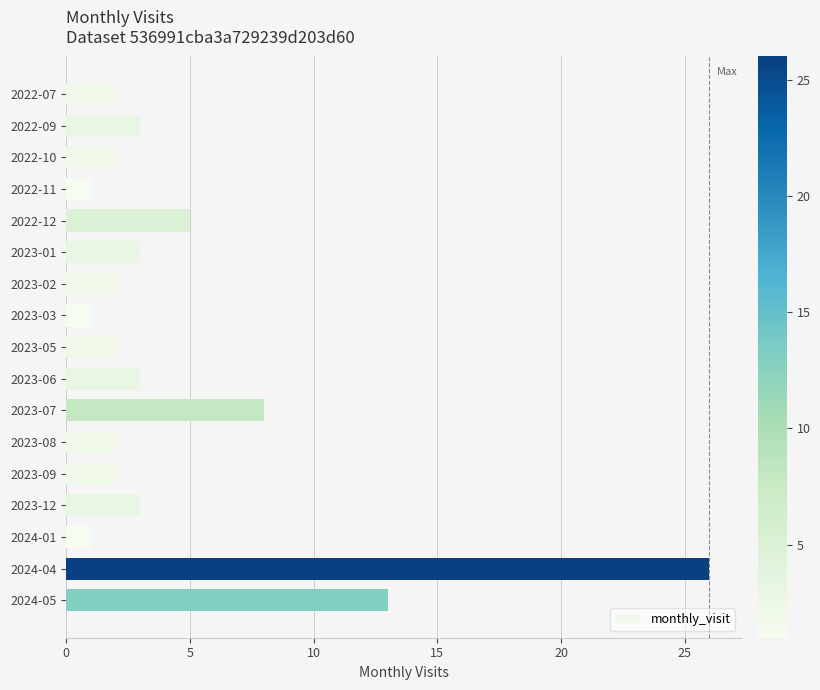

Which label corresponds to the largest value in the chart?

2024-04